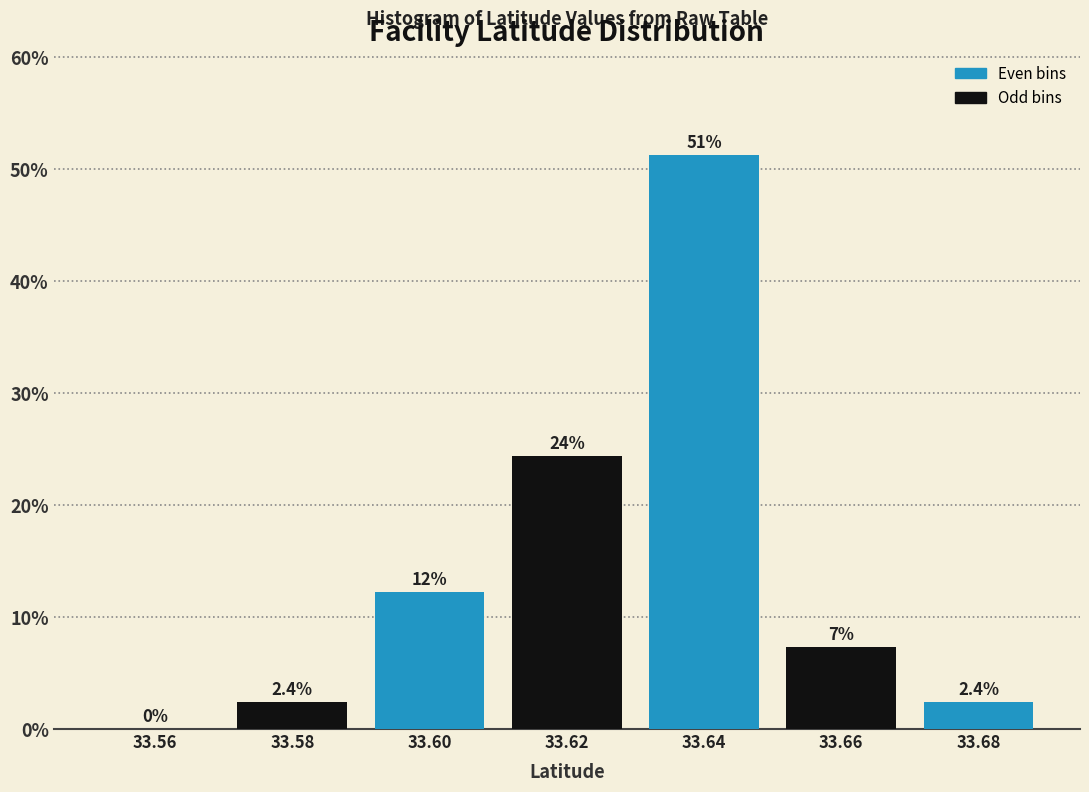

Reading right to left, list all the values displayed in this chart.

33.68=2.4	33.66=7.3	33.64=51.2	33.62=24.4	33.60=12.2	33.58=2.4	33.56=0.0